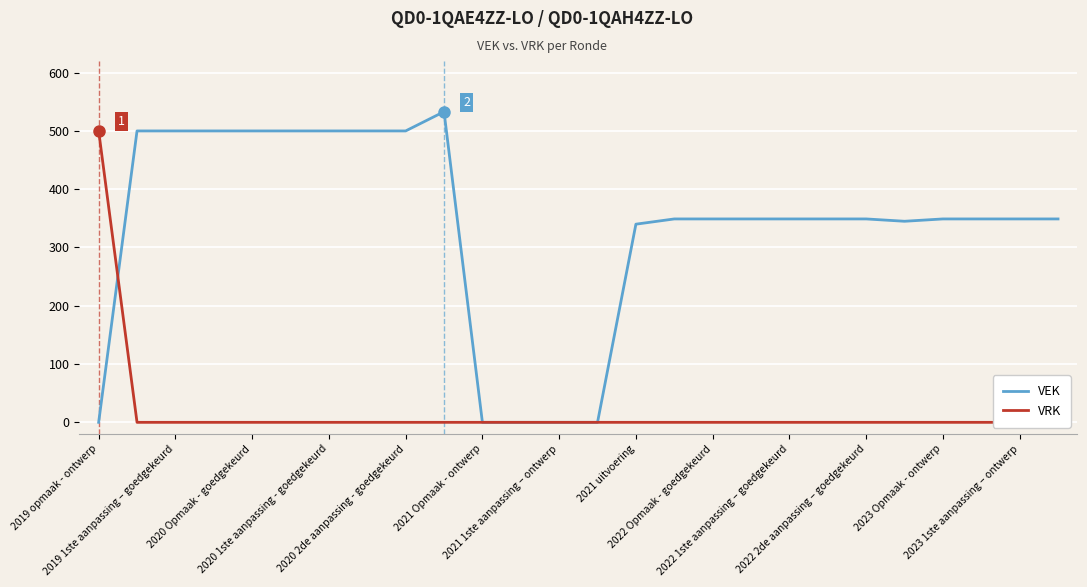

How many data points in VEK are less than 349?

7